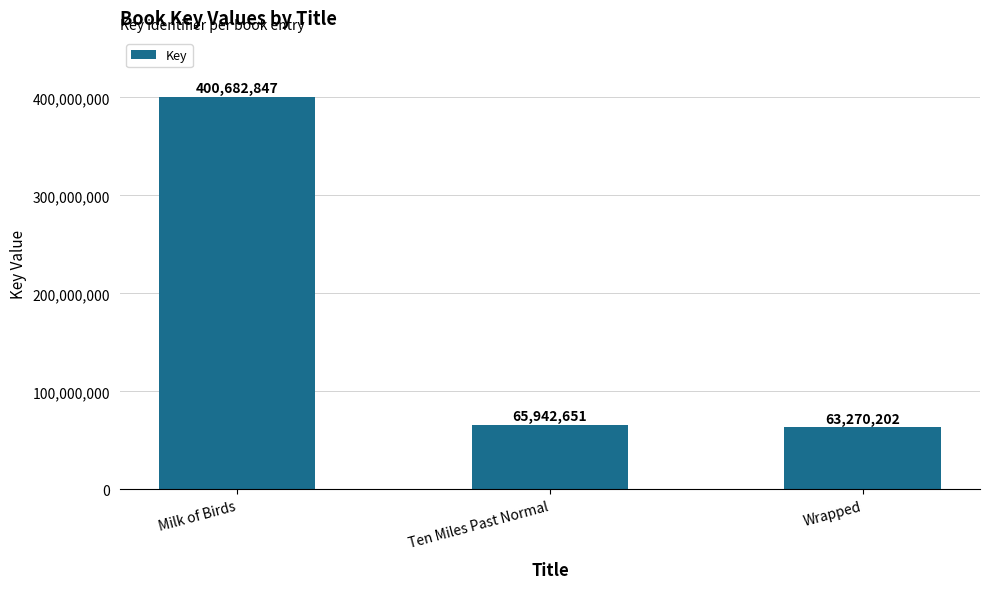

Is it true that the value at Milk of Birds is 646854655?

False